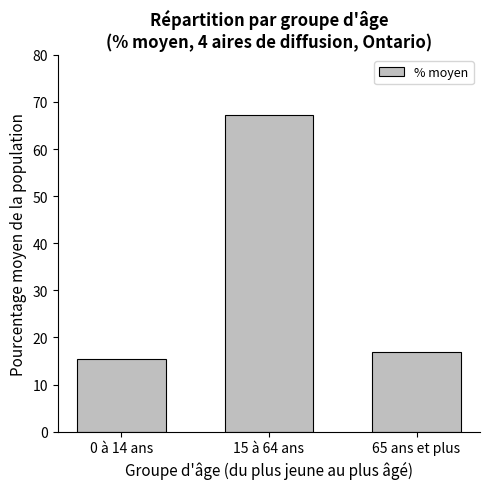

What value does the data have at 0 à 14 ans?

15.5